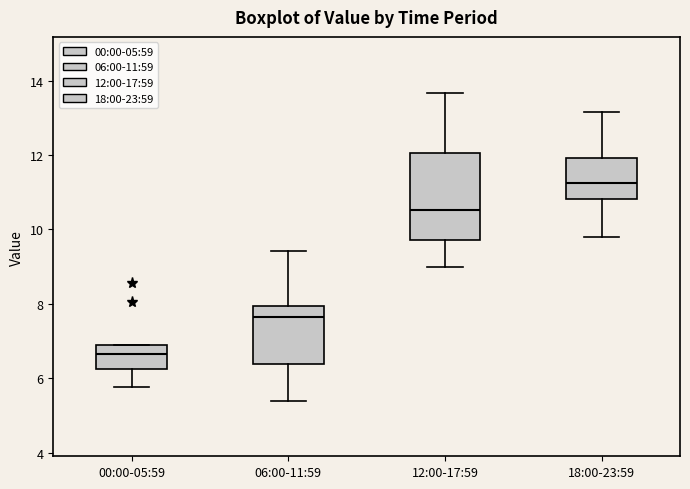

Where does the median line of the box for 00:00-05:59 sit on the y-axis? The values are not printed on the chart, so give them approximately, as read against the axis.

6.6